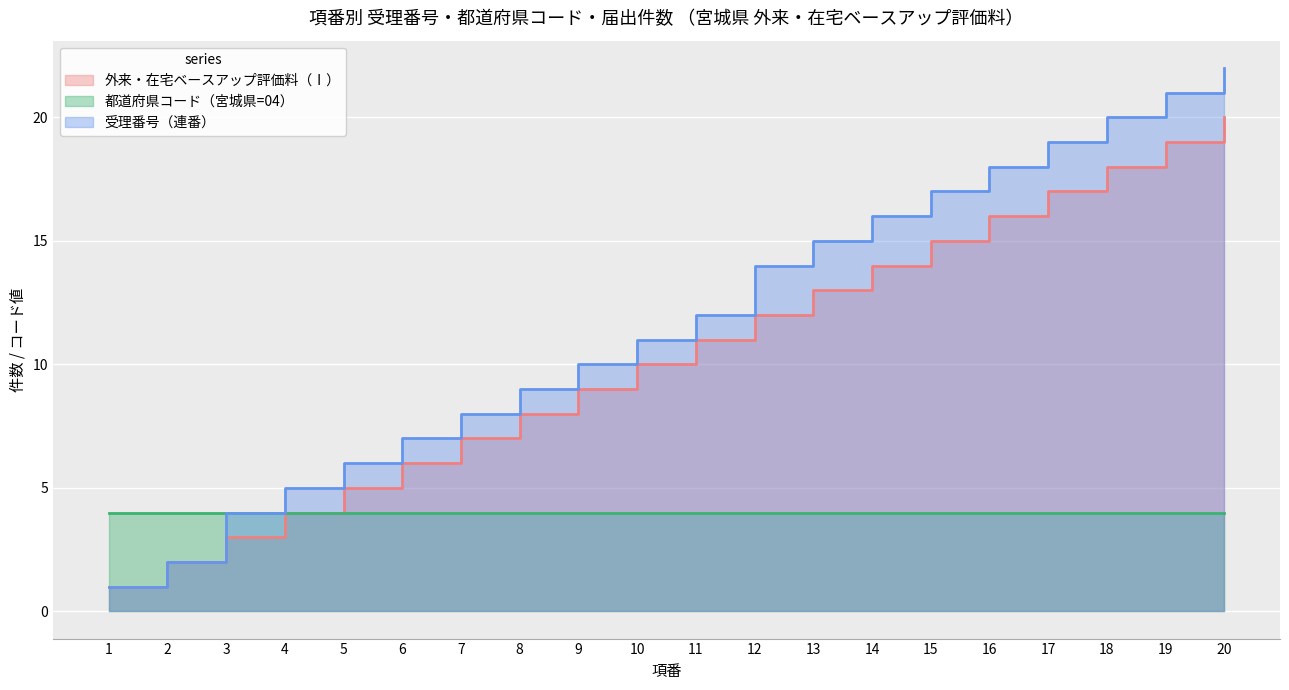

At how many categories does at least one series exceed 18?

4